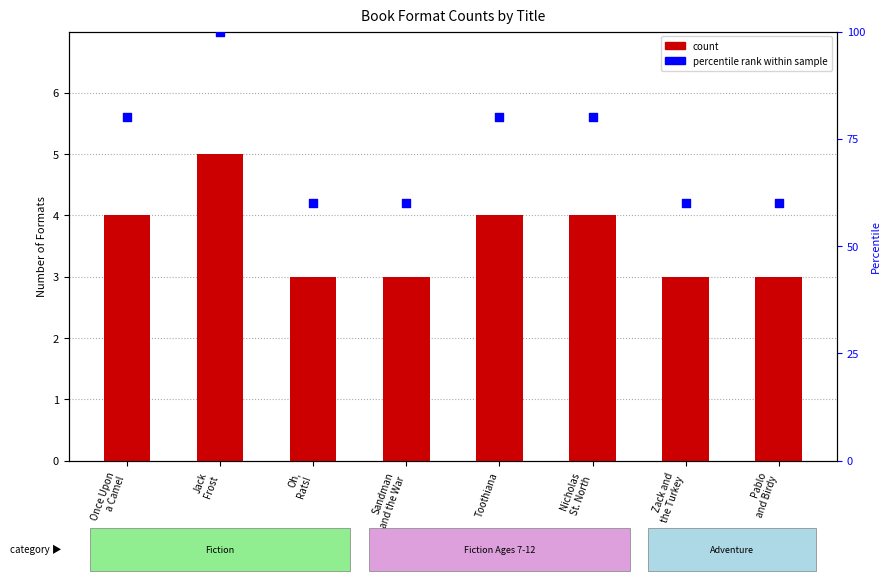

What are all the series names shown in the legend?

count, percentile rank within sample